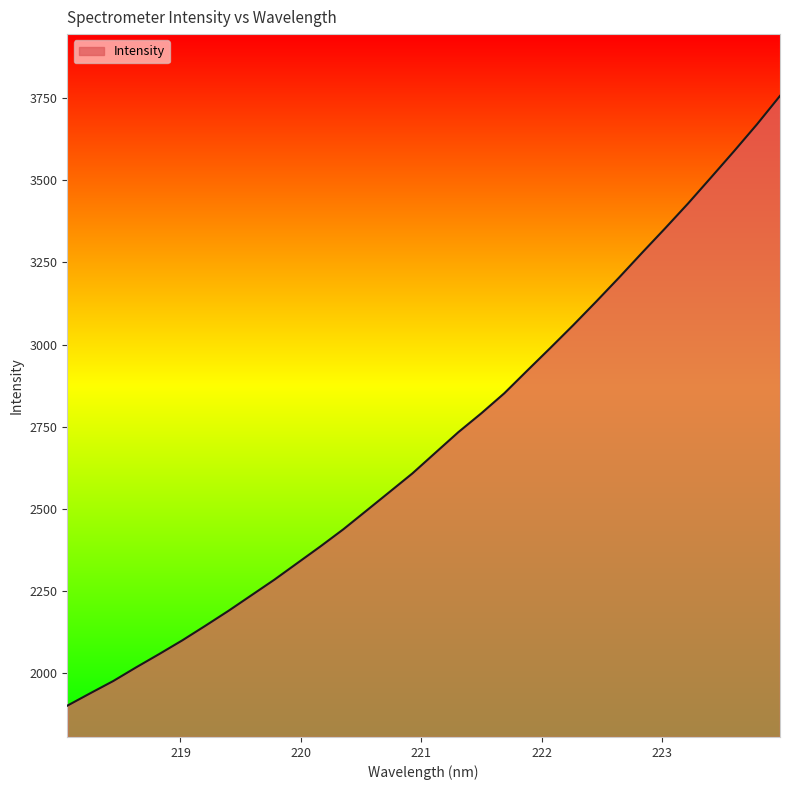

What is the difference between the maximum and minimum values?

1854.4